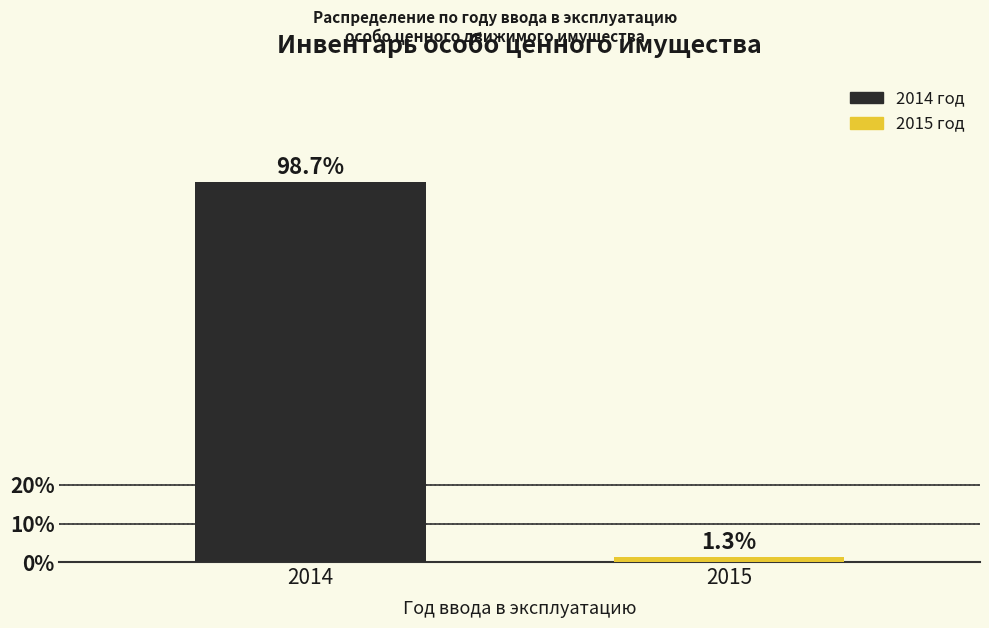

Reading right to left, list all the values displayed in this chart.

1.3	98.7